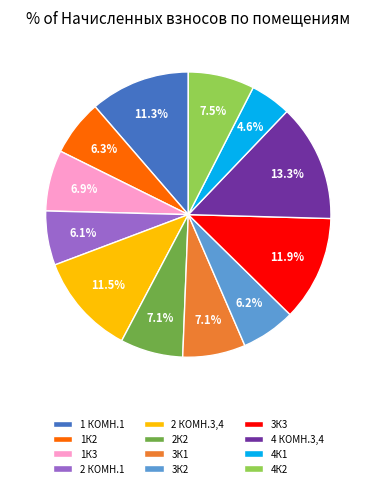

Is 1 КОМН.1 the majority of the pie?

No